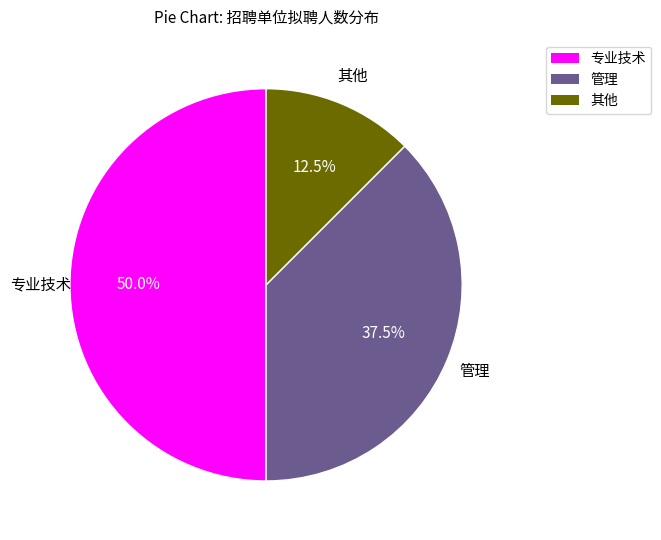

How many slices are in this pie chart?

3